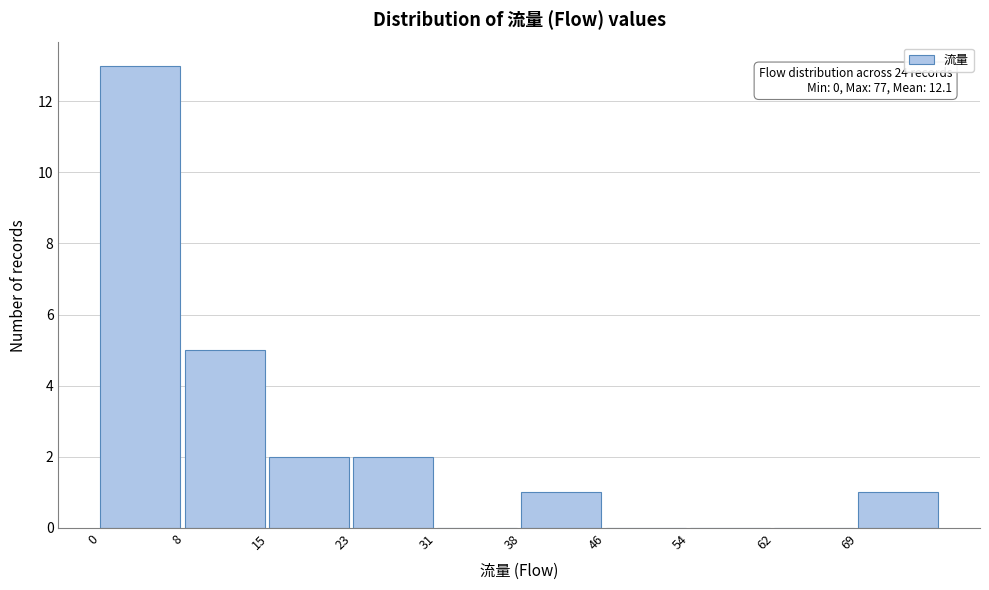

Over which range of the x-axis is the bar tallest?

0.0 to 7.7